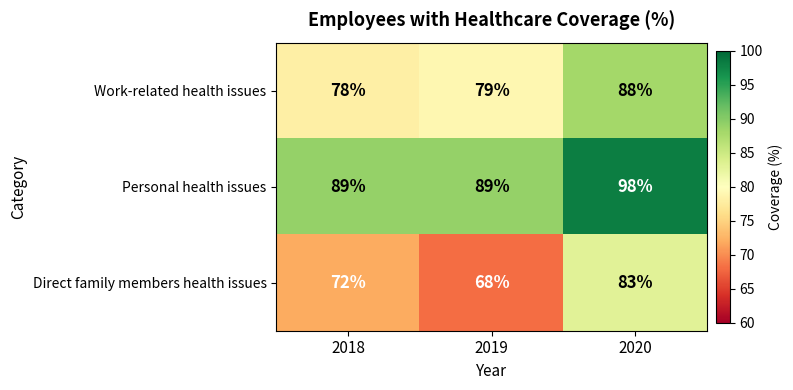

What is the difference between the maximum and second lowest values in the Work-related health issues series?

9